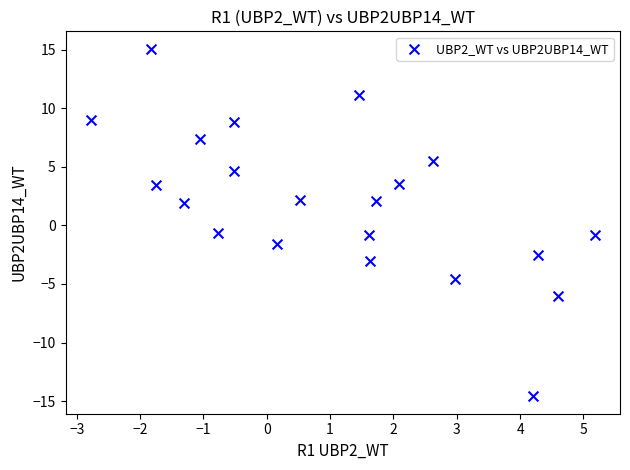

What is the range of X values (max minus min)?

8.0